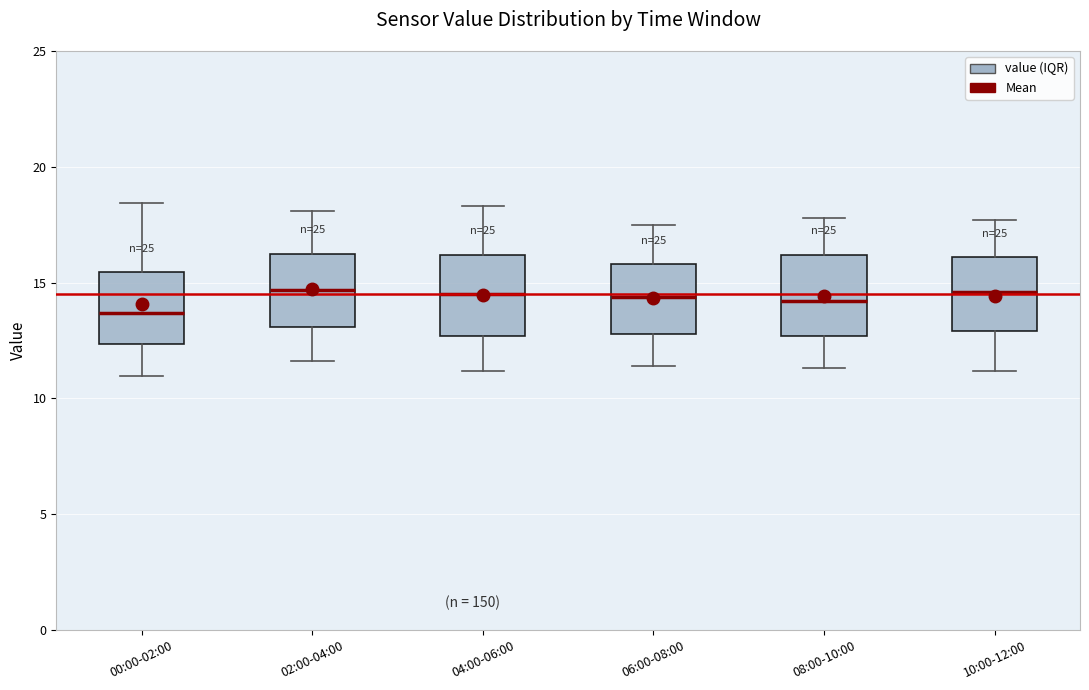

Reading left to right, transcribe this box plot: for each box, give where its median line is, the range the box spans, and where its two whiskers end, as read against the y-axis. The values are not printed on the chart, so give them approximately, as read against the axis.

00:00-02:00: median 13.5, box 12.5 to 15.5, whiskers 11.0 to 18.5
02:00-04:00: median 14.5, box 13.0 to 16.5, whiskers 11.5 to 18.0
04:00-06:00: median 14.5, box 12.5 to 16.0, whiskers 11.0 to 18.5
06:00-08:00: median 14.5, box 13.0 to 16.0, whiskers 11.5 to 17.5
08:00-10:00: median 14.0, box 12.5 to 16.0, whiskers 11.5 to 18.0
10:00-12:00: median 14.5, box 13.0 to 16.0, whiskers 11.0 to 17.5